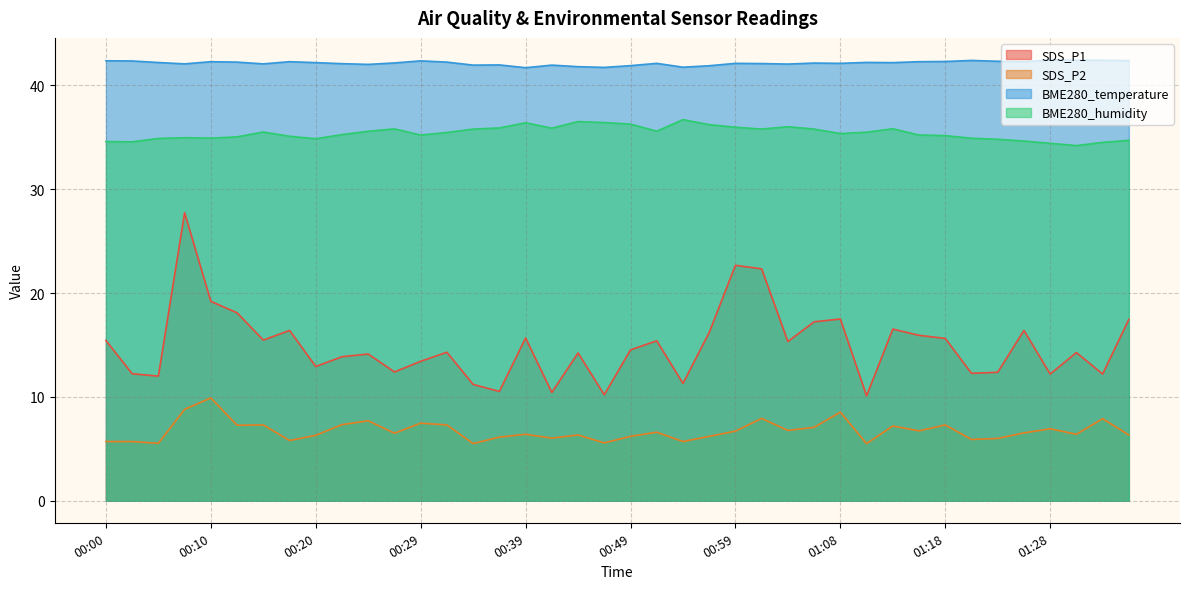

How many interior local valleys does the BME280_humidity series have?

9